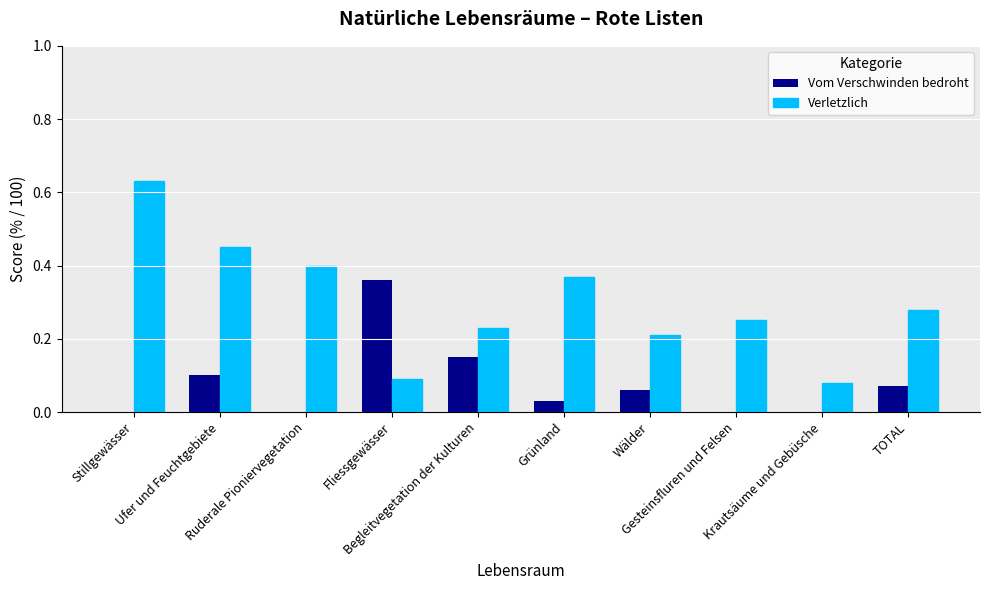

The value of Verletzlich at Fliessgewässer is 0.1. True or false?

True